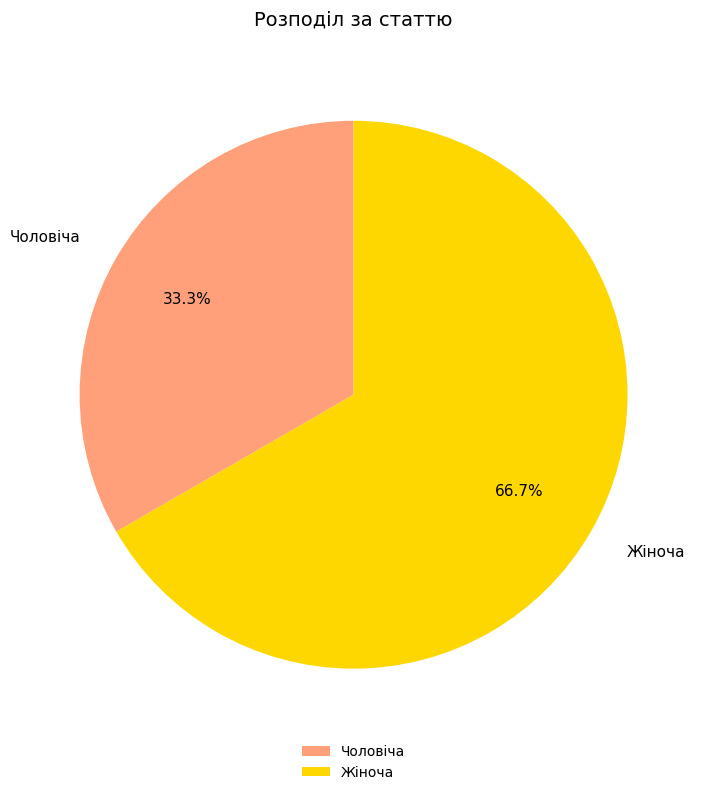

The Чоловіча slice represents 27% of the pie. True or false?

False